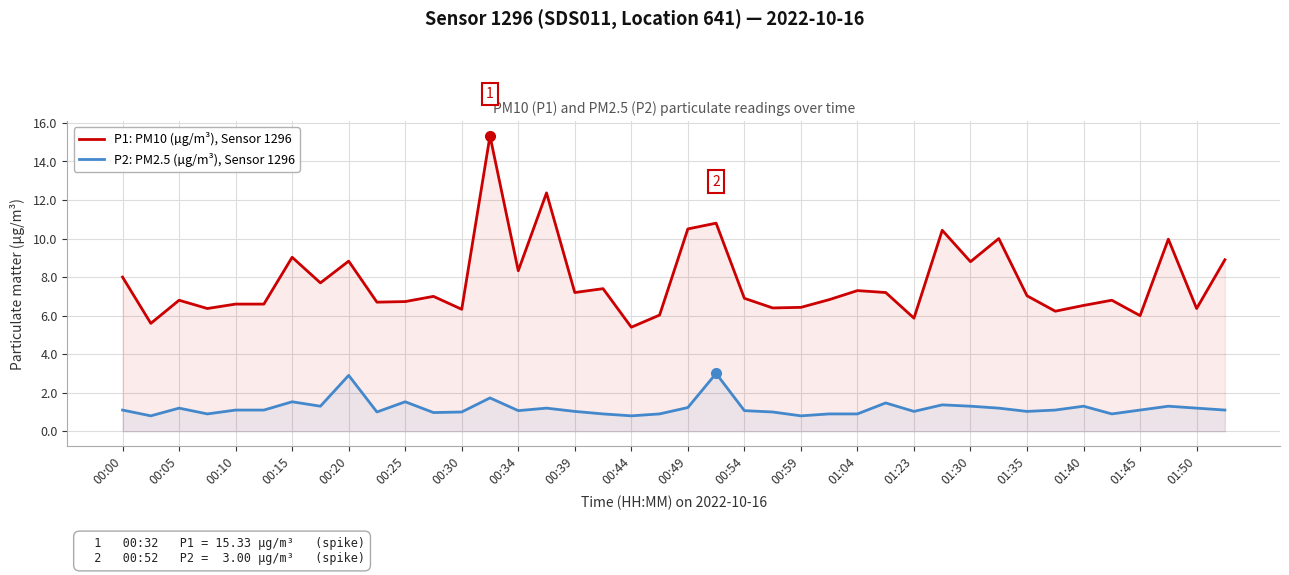

How many interior local valleys does the P2: PM2.5 (µg/m³), Sensor 1296 series have?

11